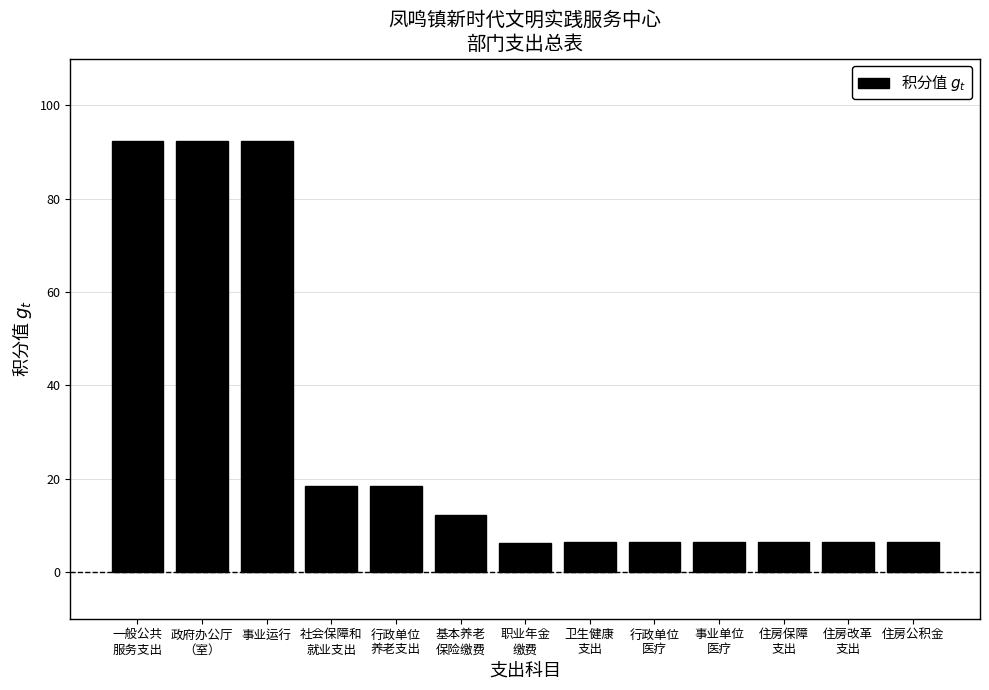

What is the value of the 1st bar from the left?

92.4